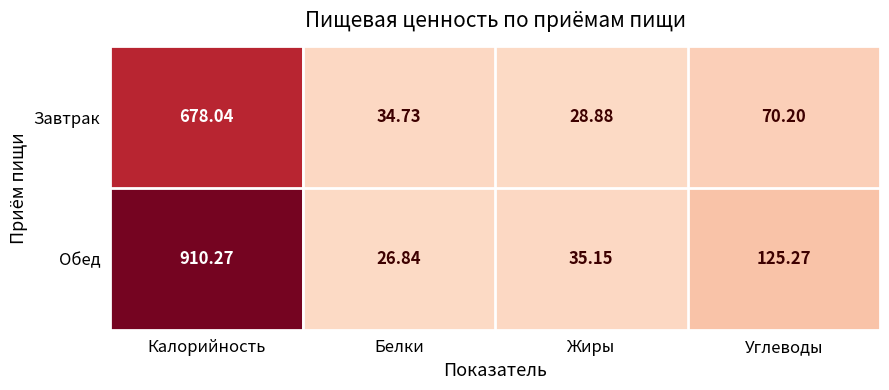

Where is Обед nearest to the value 468?

Углеводы